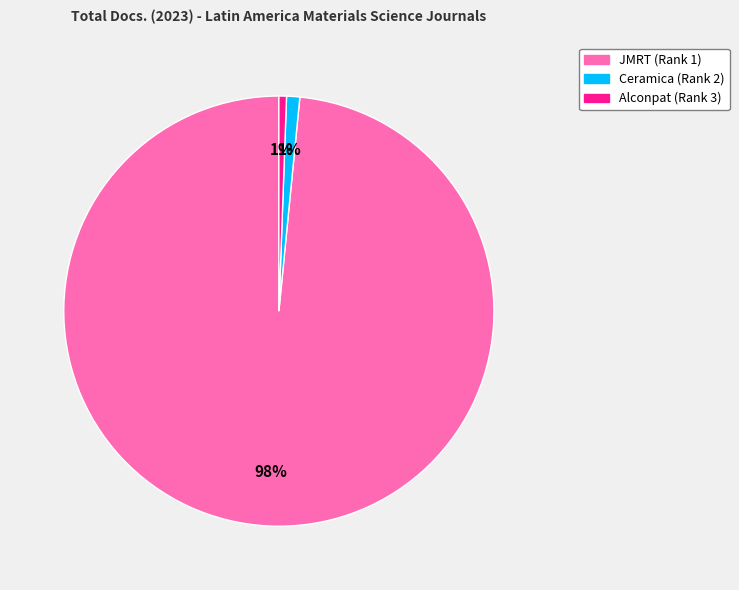

Which category accounts for the majority?

JMRT (Rank 1)